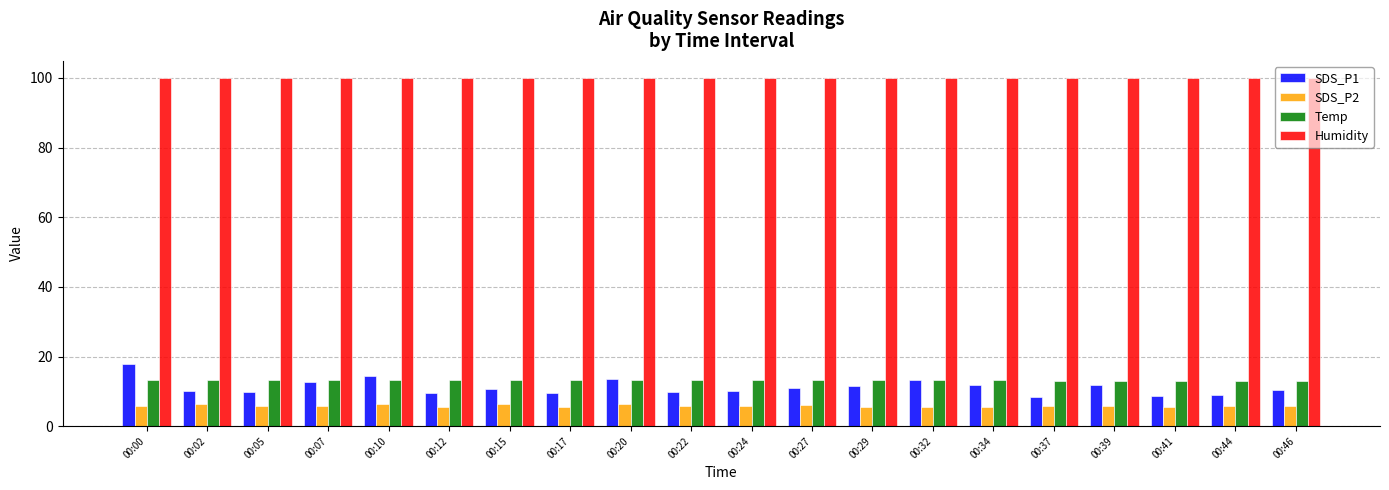

Which series has the largest total across all categories?

Humidity